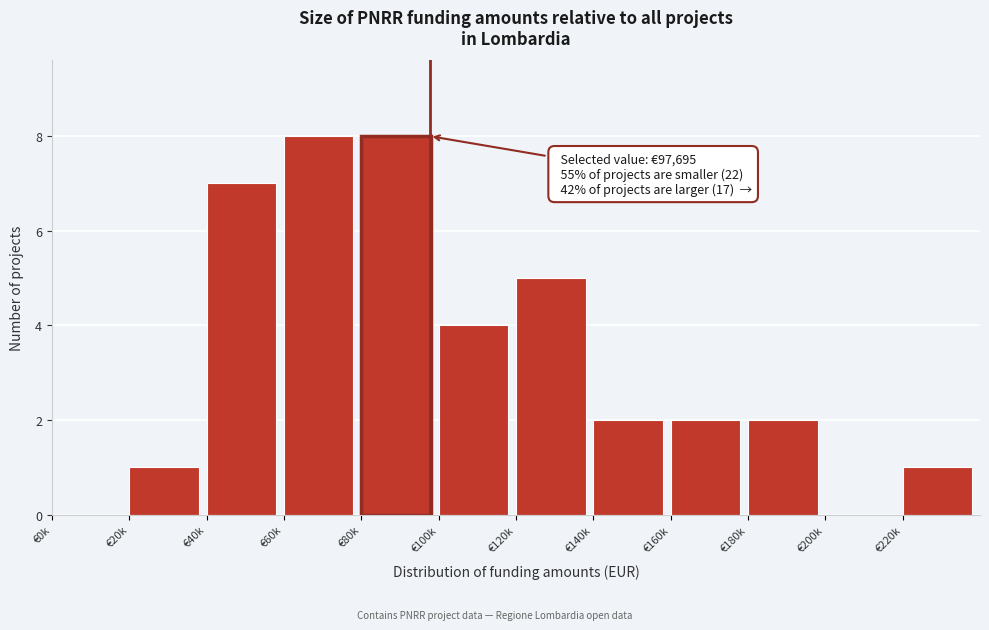

Reading left to right, what are all the values shown in this chart?

€0k=0	€20k=1	€40k=7	€60k=8	€80k=8	€100k=4	€120k=5	€140k=2	€160k=2	€180k=2	€200k=0	€220k=1